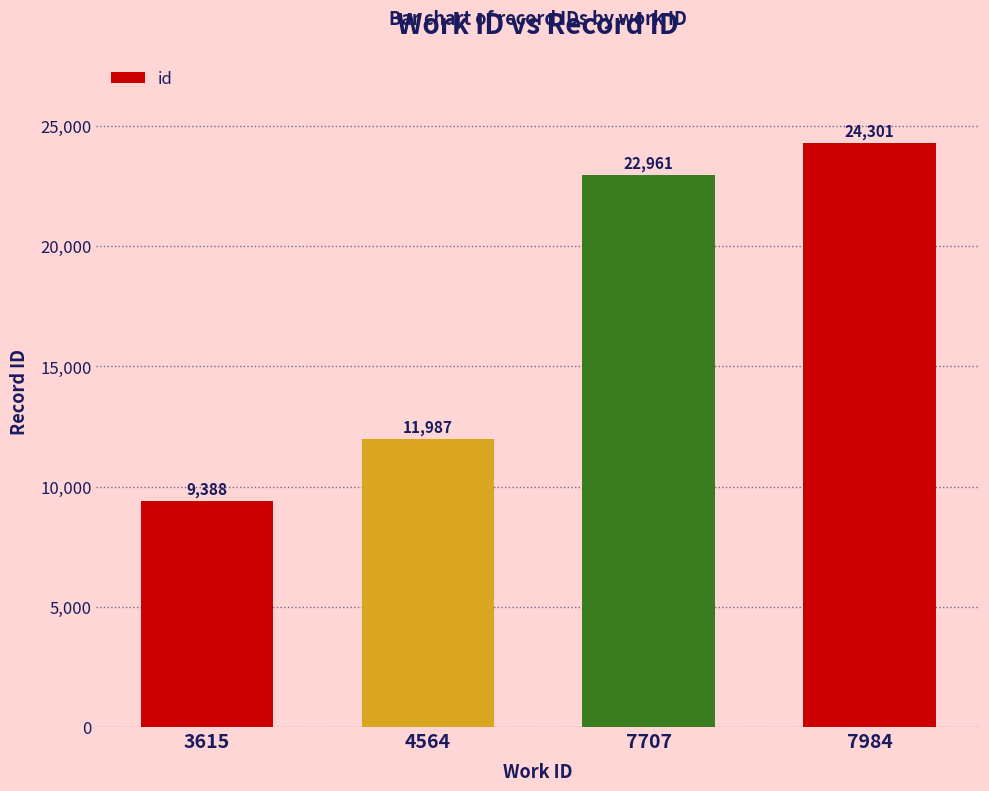

What is the change in value from 7707 to 7984?

+1340